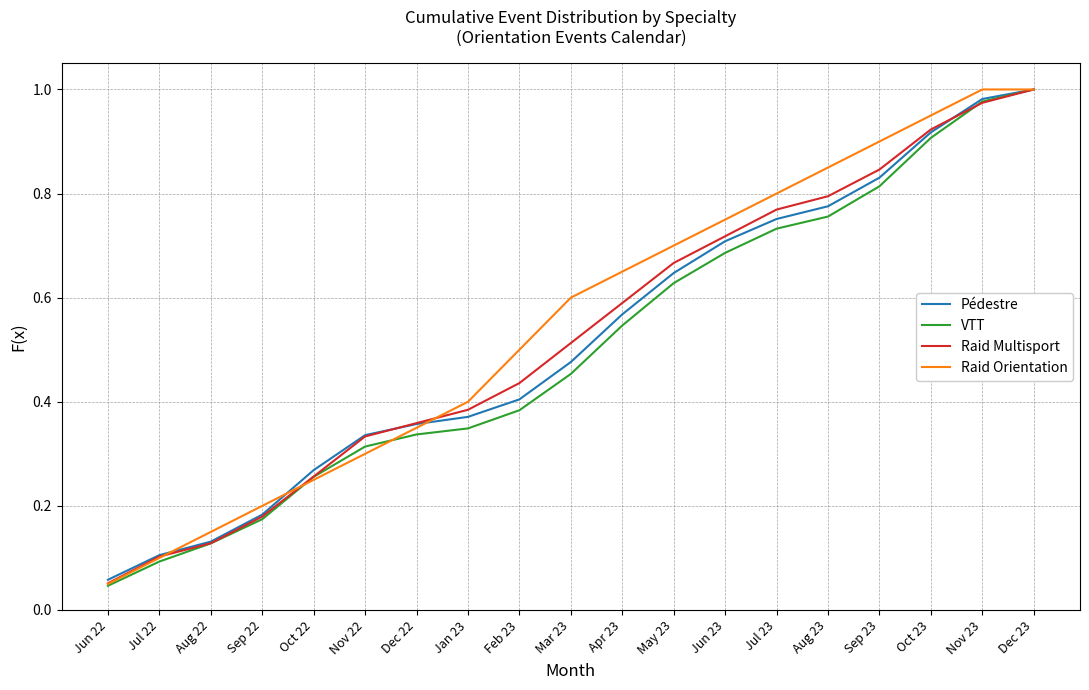

Between Feb 23 and Dec 23, which series saw the biggest shift?

VTT